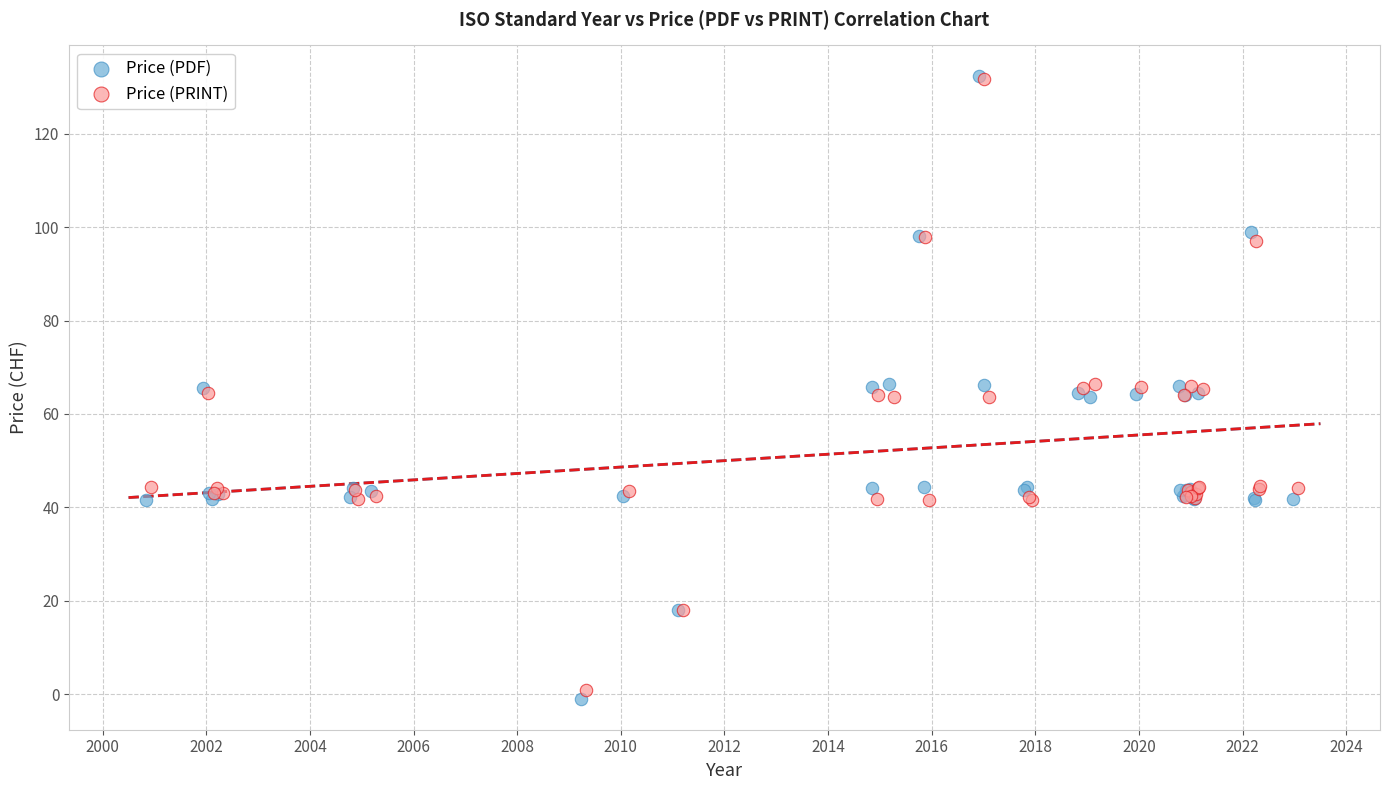

Which series has the largest Y range (max minus min)?

Price (PDF)